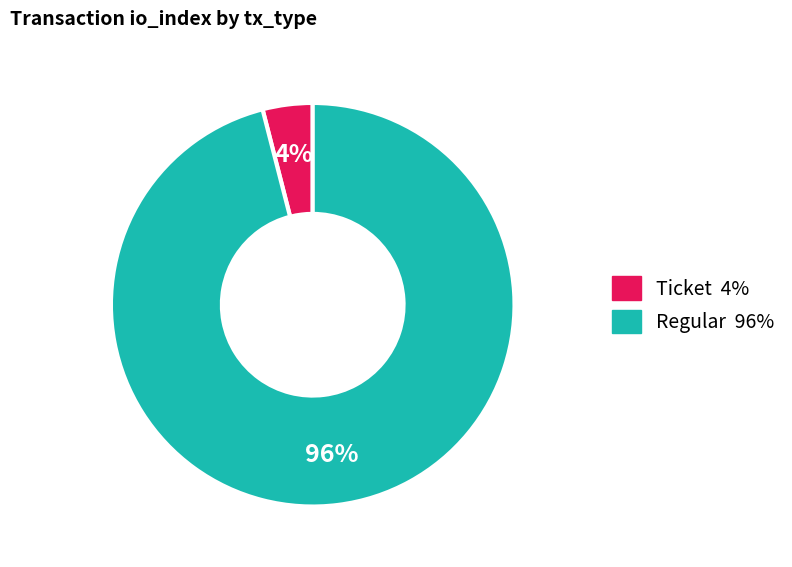

Rank the categories by value from lowest to highest.

Ticket, Regular